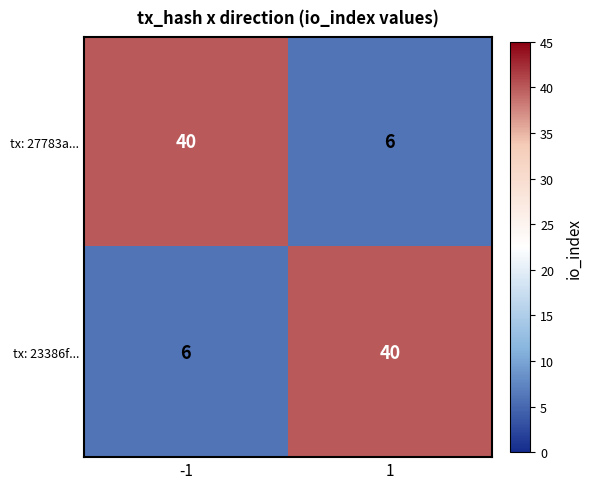

Reading right to left, transcribe all the data shown in this chart.

tx: 27783a...: 6	40
tx: 23386f...: 40	6